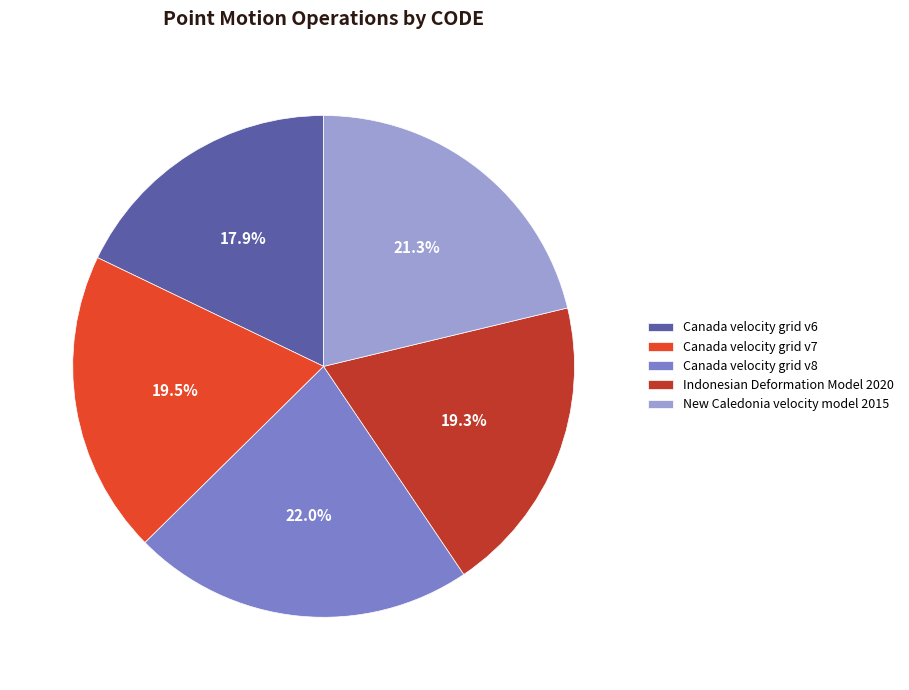

What percentage do New Caledonia velocity model 2015 and Canada velocity grid v8 together represent?

43.3%